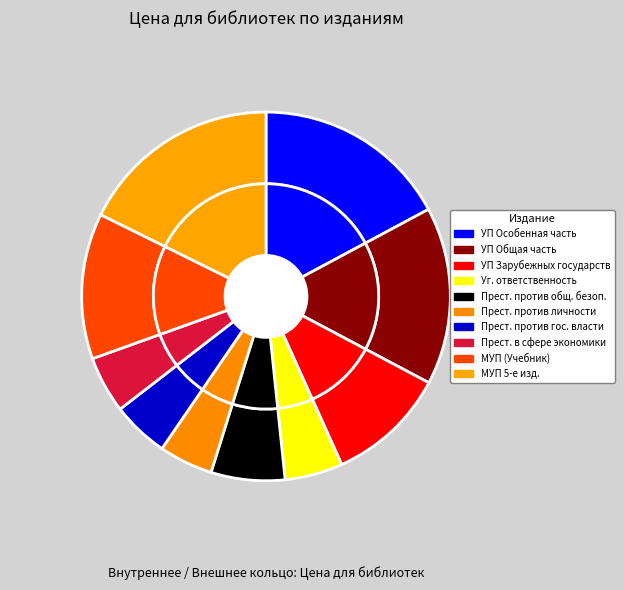

What is the total percentage of ПРЕСТУПЛЕНИЯ В СФЕРЕ ЭКОНОМИКИ and УГОЛОВНАЯ ОТВЕТСТВЕННОСТЬ И НАКАЗАНИЕ?

10.1%